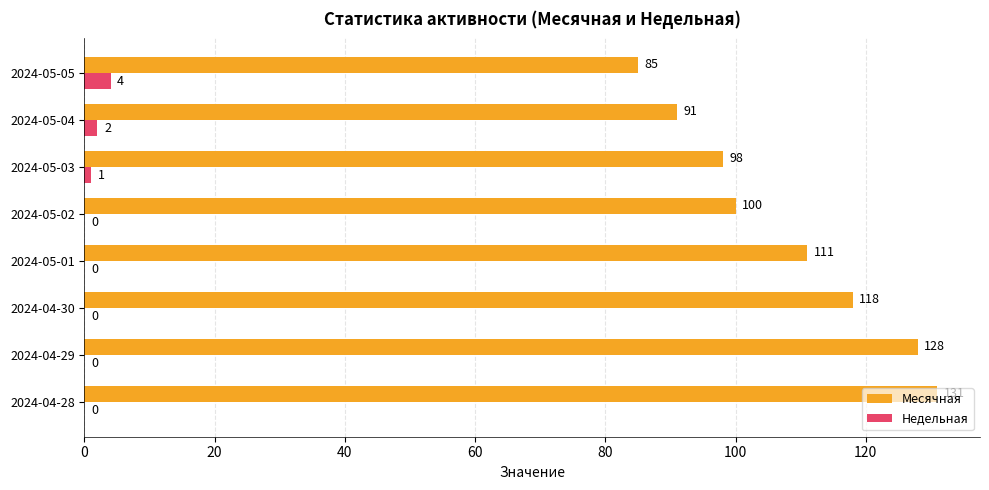

Between 2024-05-05 and 2024-04-30, which series saw the biggest shift?

Месячная